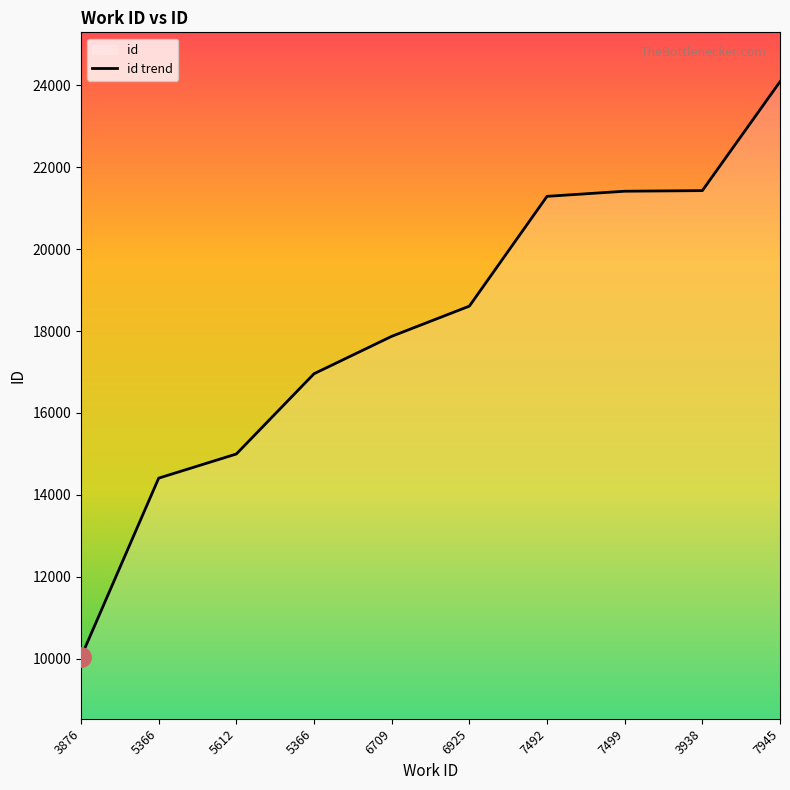

Does the chart display data point markers on the line(s)?

No